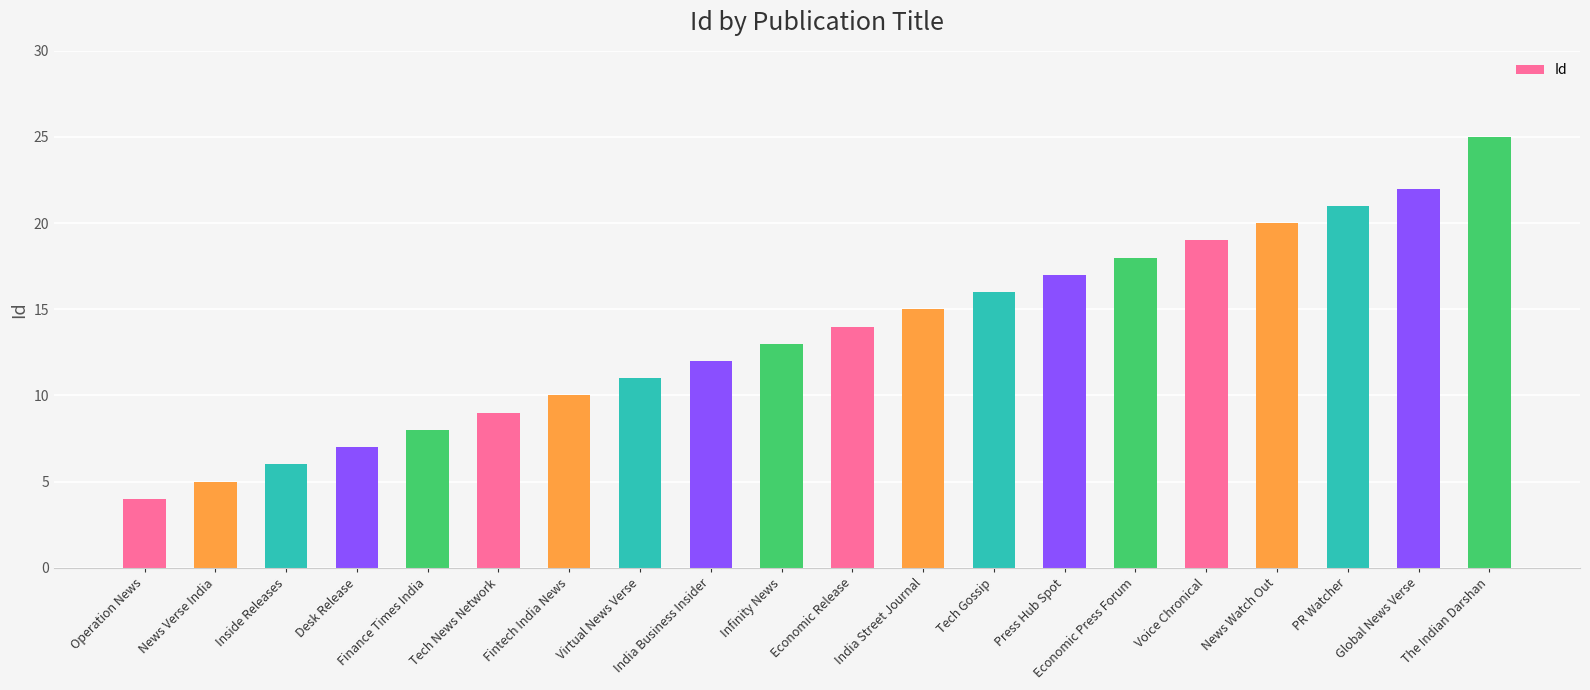

What is the approximate value at Finance Times India, to the nearest 5?

10